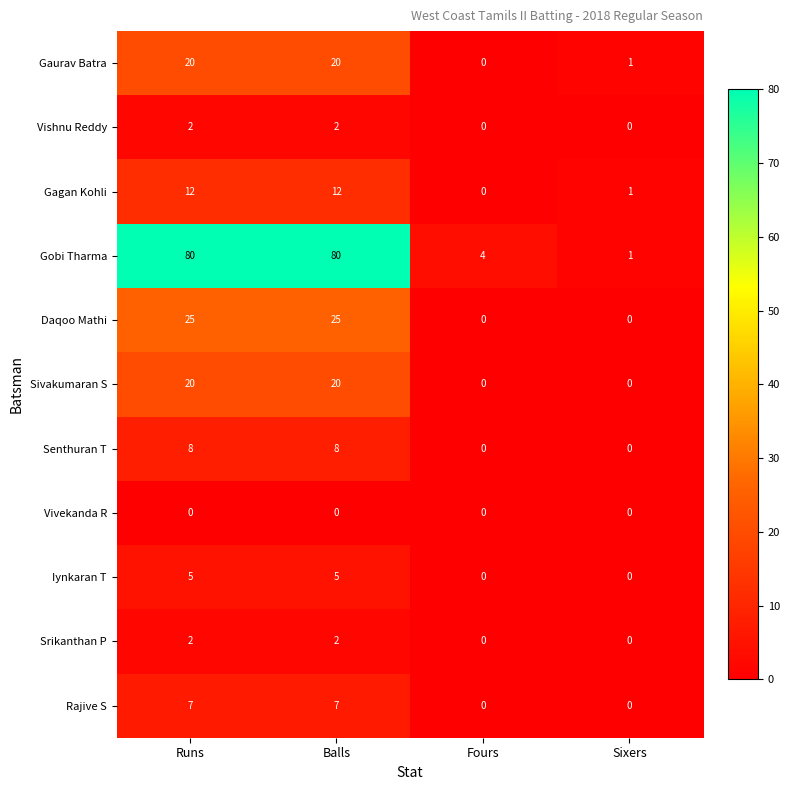

How many data points does each series have?

4